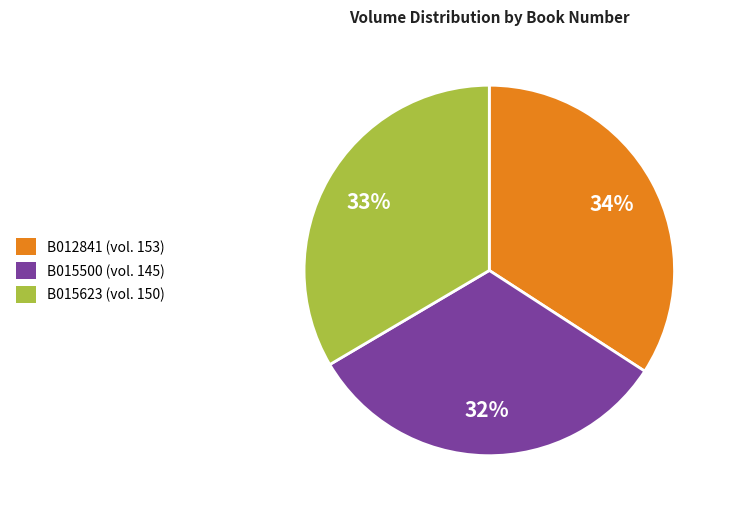

Does B015623 account for over 50% of the chart?

No